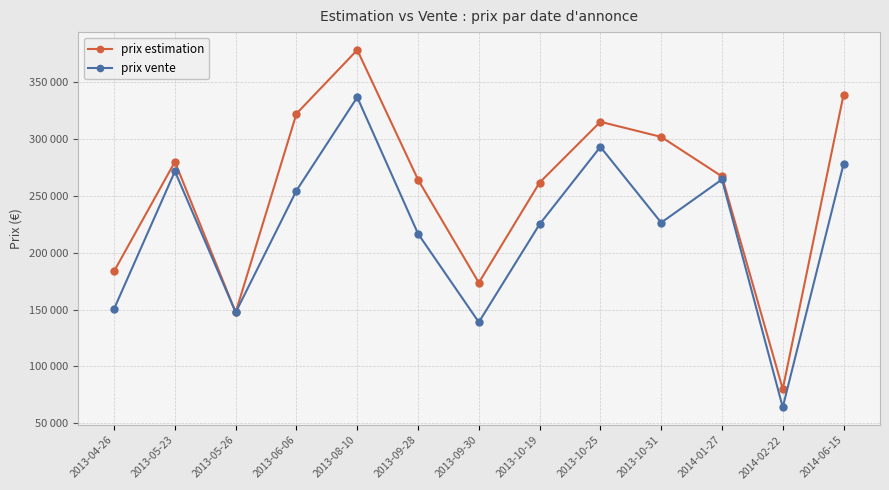

What is the label of the 2nd point from the right?

2014-02-22